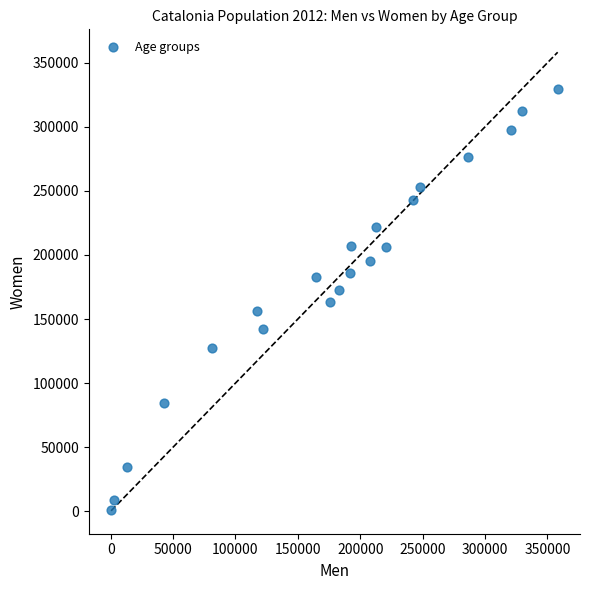

What is the range of Y values (max minus min)?

328462